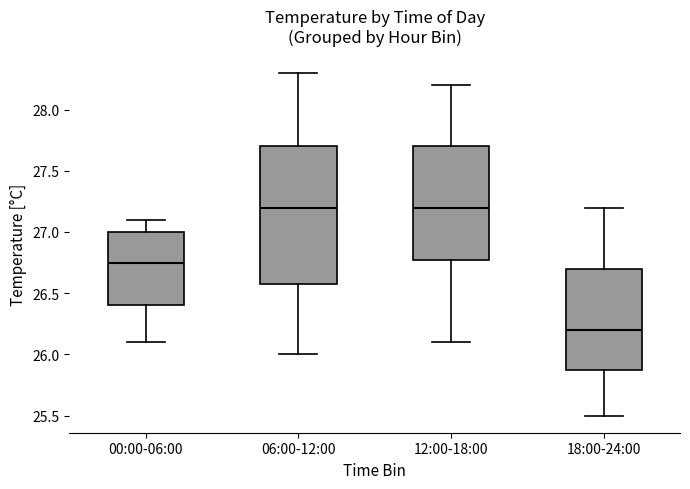

Where does the lower whisker of the box for 12:00-18:00 end on the y-axis? The values are not printed on the chart, so give them approximately, as read against the axis.

26.10